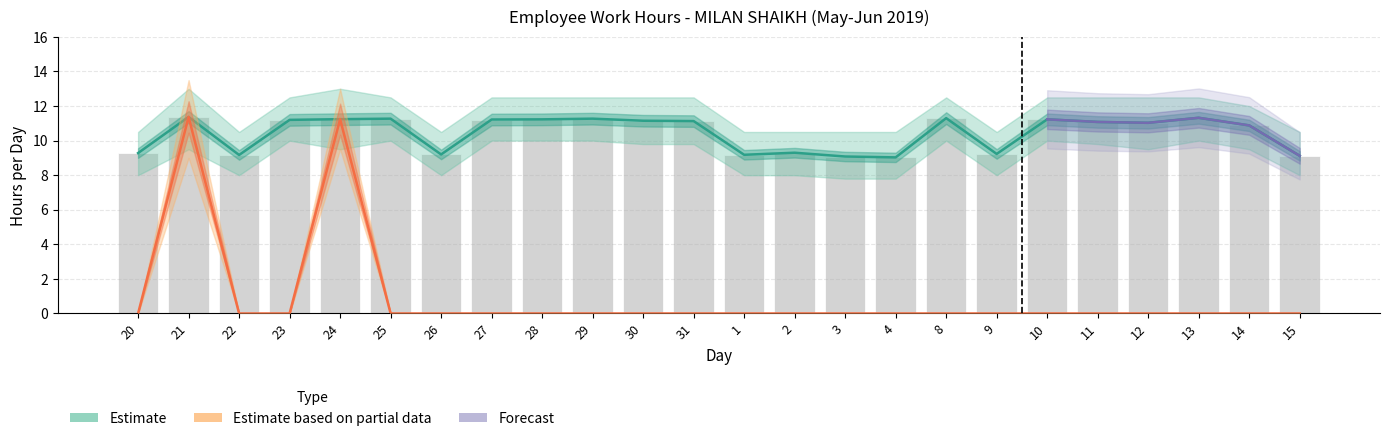

Which label corresponds to the smallest value in the chart?

20